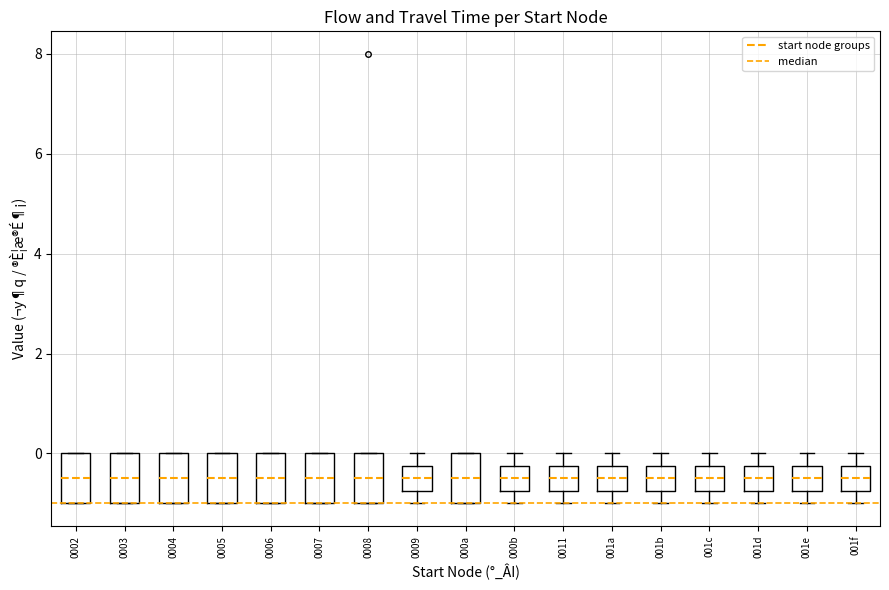

Reading left to right, transcribe this box plot: for each box, give where its median line is, the range the box spans, and where its two whiskers end, as read against the y-axis. The values are not printed on the chart, so give them approximately, as read against the axis.

0002: median -0.4, box -1.0 to 0.0, whiskers -1.0 to 0.0
0003: median -0.4, box -1.0 to 0.0, whiskers -1.0 to 0.0
0004: median -0.4, box -1.0 to 0.0, whiskers -1.0 to 0.0
0005: median -0.4, box -1.0 to 0.0, whiskers -1.0 to 0.0
0006: median -0.4, box -1.0 to 0.0, whiskers -1.0 to 0.0
0007: median -0.4, box -1.0 to 0.0, whiskers -1.0 to 0.0
0008: median -0.4, box -1.0 to 0.0, whiskers -1.0 to 0.0
0009: median -0.4, box -0.8 to -0.2, whiskers -1.0 to 0.0
000a: median -0.4, box -1.0 to 0.0, whiskers -1.0 to 0.0
000b: median -0.4, box -0.8 to -0.2, whiskers -1.0 to 0.0
0011: median -0.4, box -0.8 to -0.2, whiskers -1.0 to 0.0
001a: median -0.4, box -0.8 to -0.2, whiskers -1.0 to 0.0
001b: median -0.4, box -0.8 to -0.2, whiskers -1.0 to 0.0
001c: median -0.4, box -0.8 to -0.2, whiskers -1.0 to 0.0
001d: median -0.4, box -0.8 to -0.2, whiskers -1.0 to 0.0
001e: median -0.4, box -0.8 to -0.2, whiskers -1.0 to 0.0
001f: median -0.4, box -0.8 to -0.2, whiskers -1.0 to 0.0